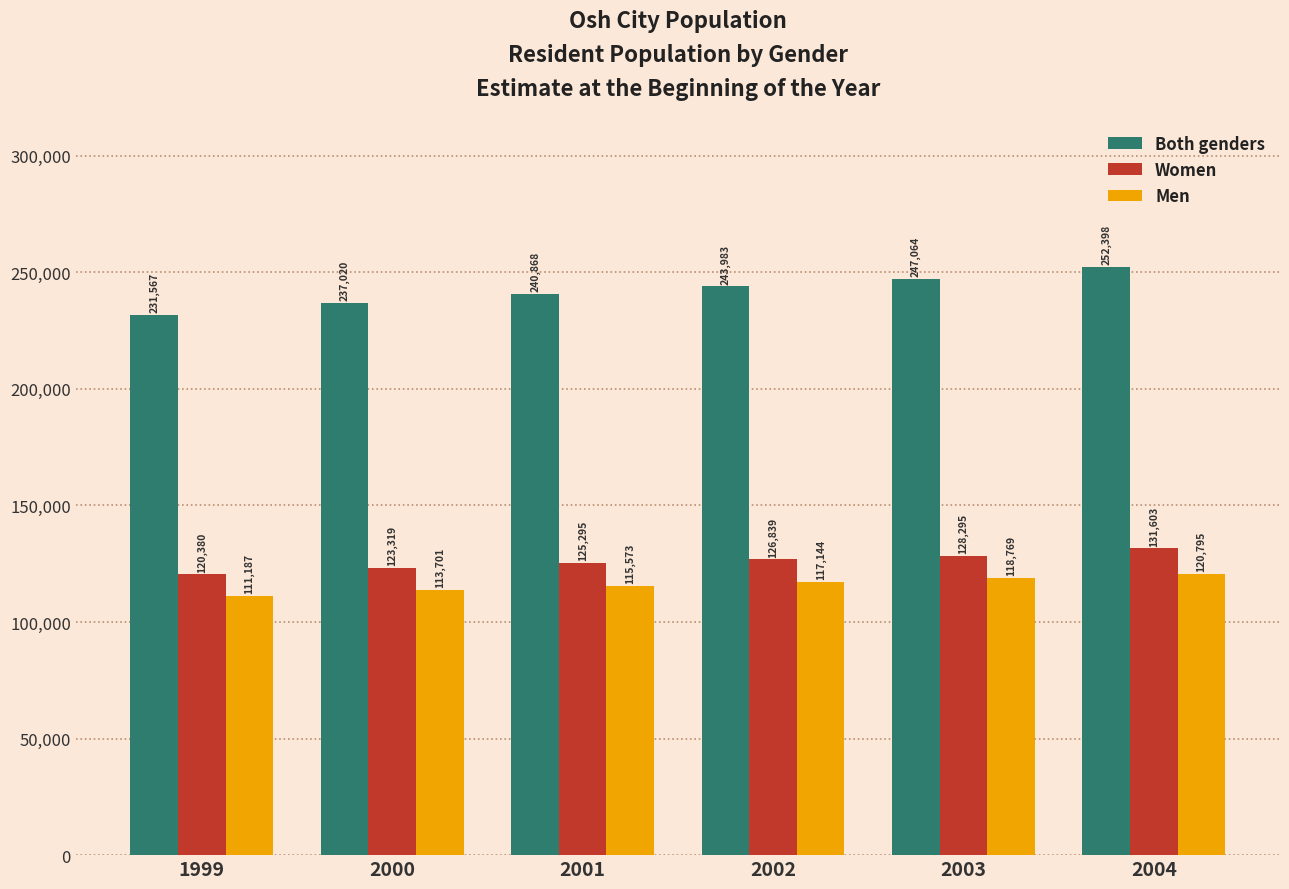

Between 2001 and 2004, which series saw the biggest shift?

Both genders